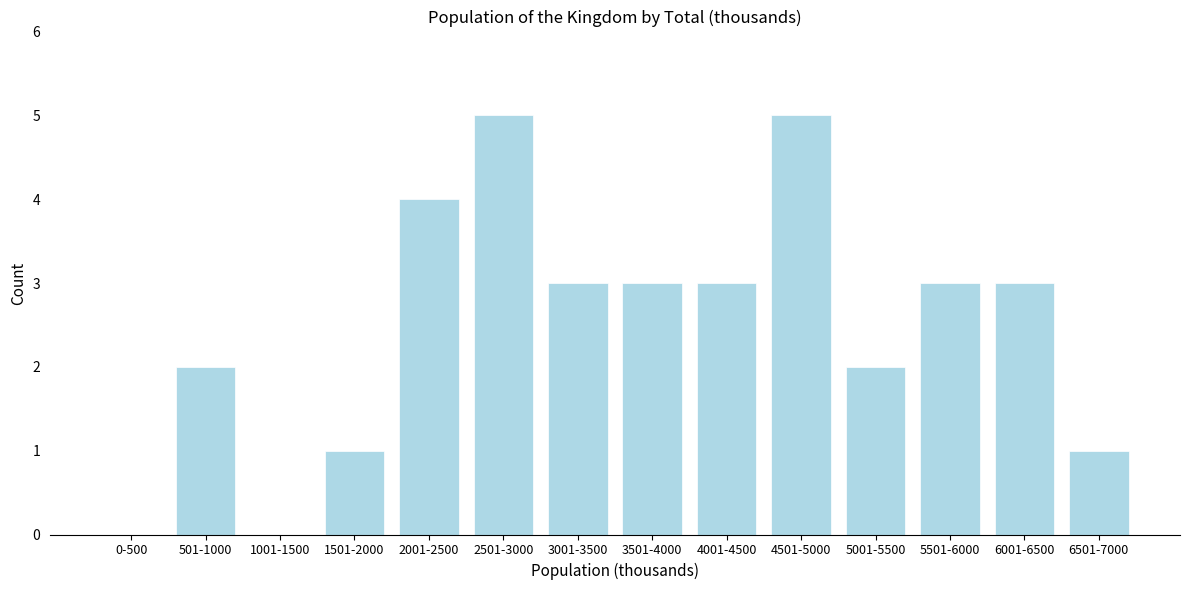

Reading left to right, transcribe all the data shown in this chart.

0-500=0	501-1000=2	1001-1500=0	1501-2000=1	2001-2500=4	2501-3000=5	3001-3500=3	3501-4000=3	4001-4500=3	4501-5000=5	5001-5500=2	5501-6000=3	6001-6500=3	6501-7000=1